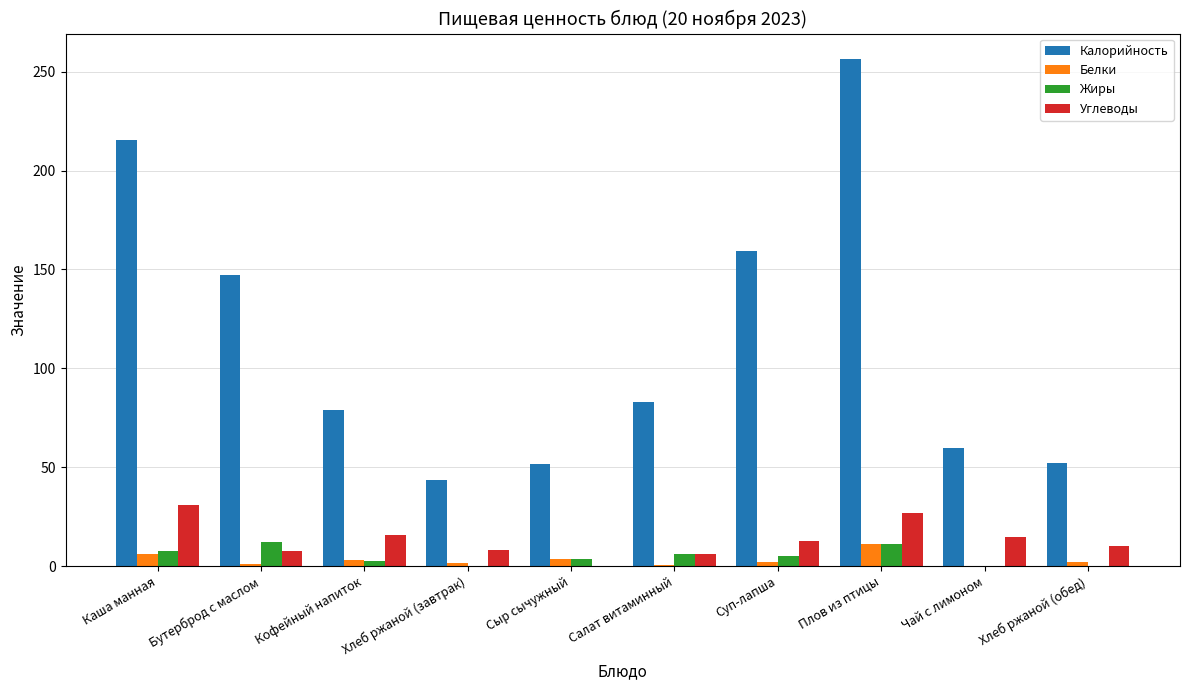

Is the value of Углеводы at Каша манная greater than the value of Белки at Каша манная?

Yes